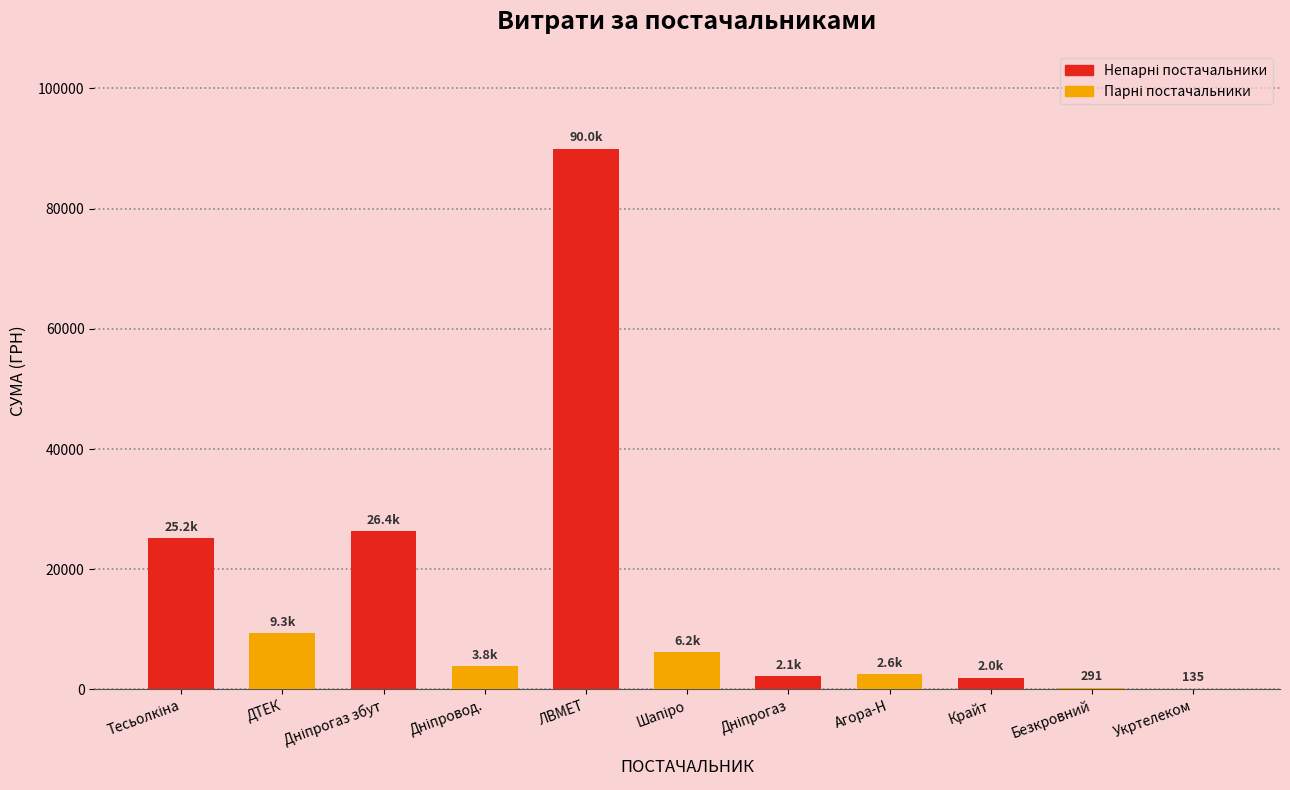

What is the sum of all values?

168113.1